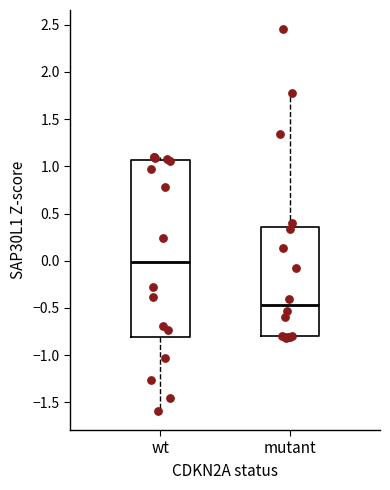

Reading left to right, read every box against the y-axis: the position of its median line, the range the box covers, and the ends of its whiskers. The values are not printed on the chart, so give them approximately, as read against the axis.

wt: median 0.00, box -0.80 to 1.05, whiskers -1.60 to 1.10
mutant: median -0.45, box -0.80 to 0.35, whiskers -0.80 (just below the box's lower edge) to 1.80